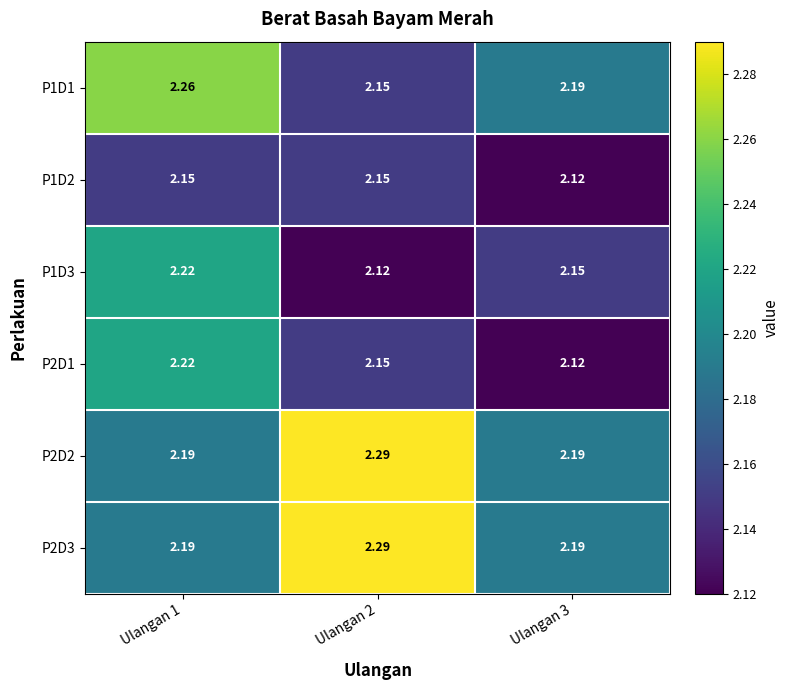

Rank the series by their maximum value, from highest to lowest.

P2D2, P2D3, P1D1, P1D3, P2D1, P1D2